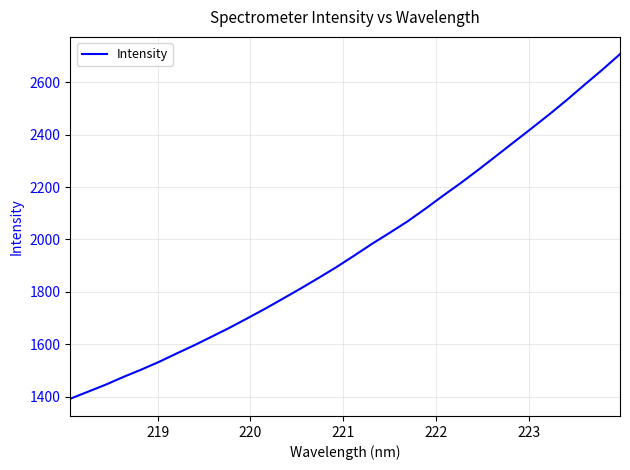

How many lines are shown in the chart?

1